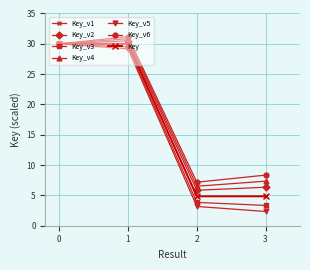

Does the chart display data point markers on the line(s)?

Yes